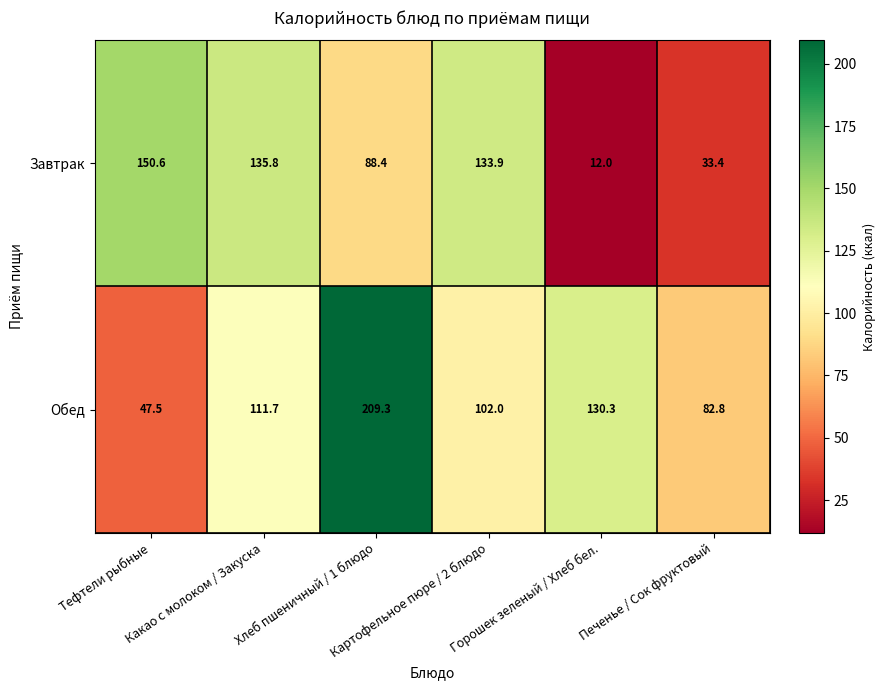

What is the average value of the Завтрак series?

92.4